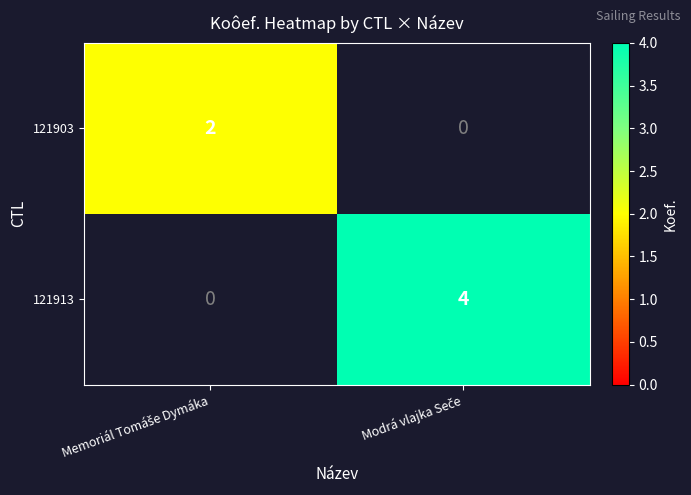

How many series are shown in this chart?

2